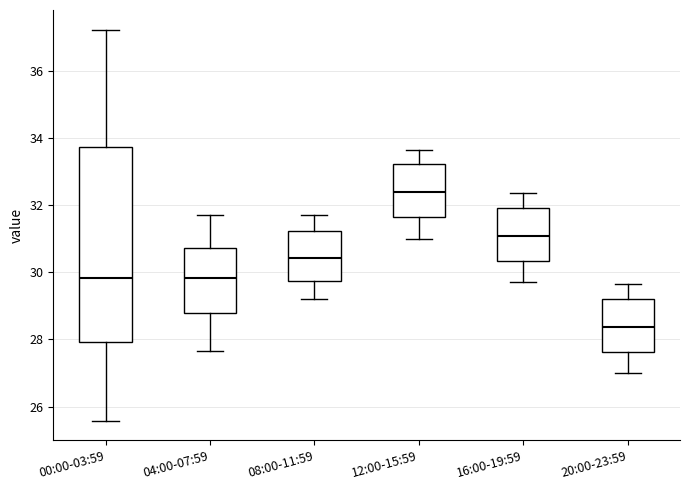

Reading left to right, transcribe this box plot: for each box, give where its median line is, the range the box spans, and where its two whiskers end, as read against the y-axis. The values are not printed on the chart, so give them approximately, as read against the axis.

00:00-03:59: median 29.8, box 28.0 to 33.8, whiskers 25.6 to 37.2
04:00-07:59: median 29.8, box 28.8 to 30.8, whiskers 27.6 to 31.8
08:00-11:59: median 30.4, box 29.8 to 31.2, whiskers 29.2 to 31.8
12:00-15:59: median 32.4, box 31.6 to 33.2, whiskers 31.0 to 33.6
16:00-19:59: median 31.0, box 30.4 to 32.0, whiskers 29.8 to 32.4
20:00-23:59: median 28.4, box 27.6 to 29.2, whiskers 27.0 to 29.6